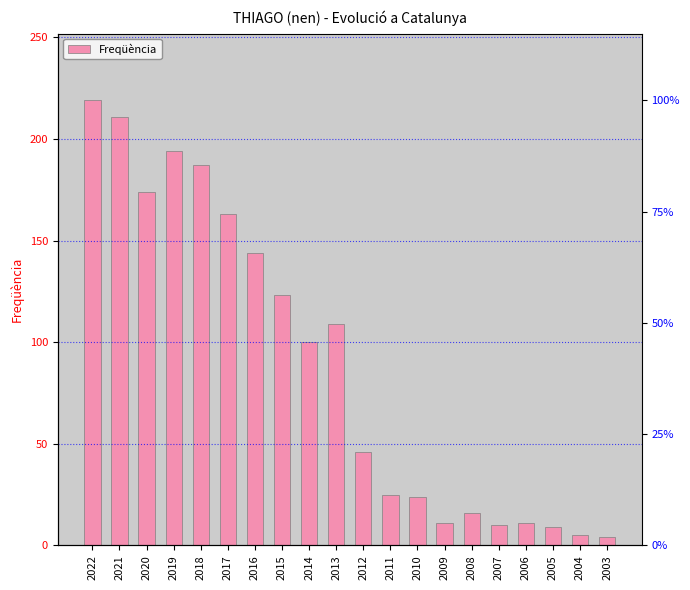

What is the greatest value displayed?

219